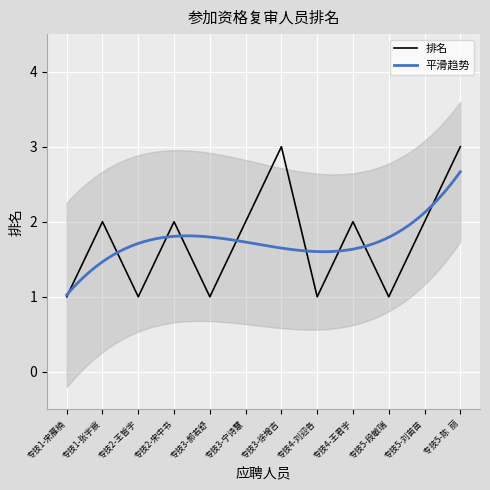

Reading right to left, extract all data points from this chart.

专技5-陈  丽=3	专技5-刘苗苗=2	专技5-段敏瑞=1	专技4-王君宇=2	专技4-刘迎各=1	专技3-徐增吉=3	专技3-宁诗慧=2	专技3-郝若舒=1	专技2-宋中书=2	专技2-王晢宇=1	专技1-张宇宸=2	专技1-宋雁楠=1